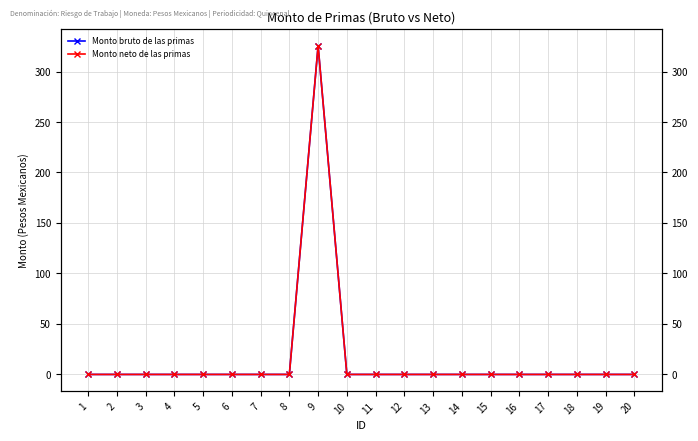

Rank the series at 5 from highest to lowest value.

Monto bruto de las primas, Monto neto de las primas